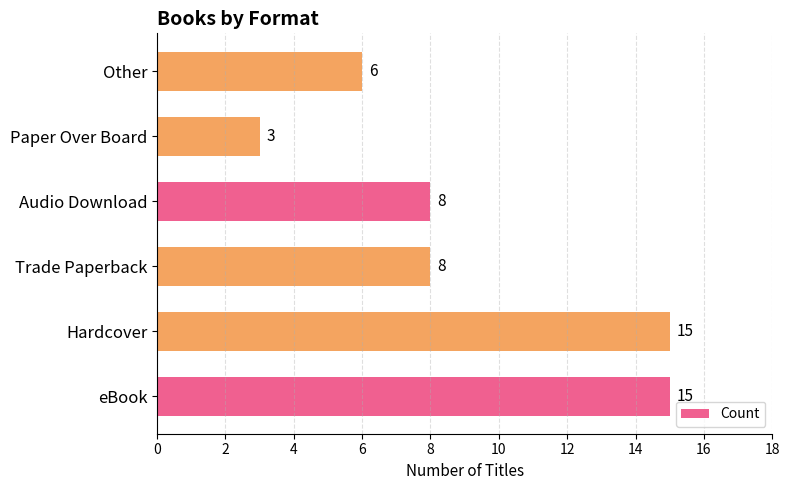

What is the difference between the second highest and minimum values?

12